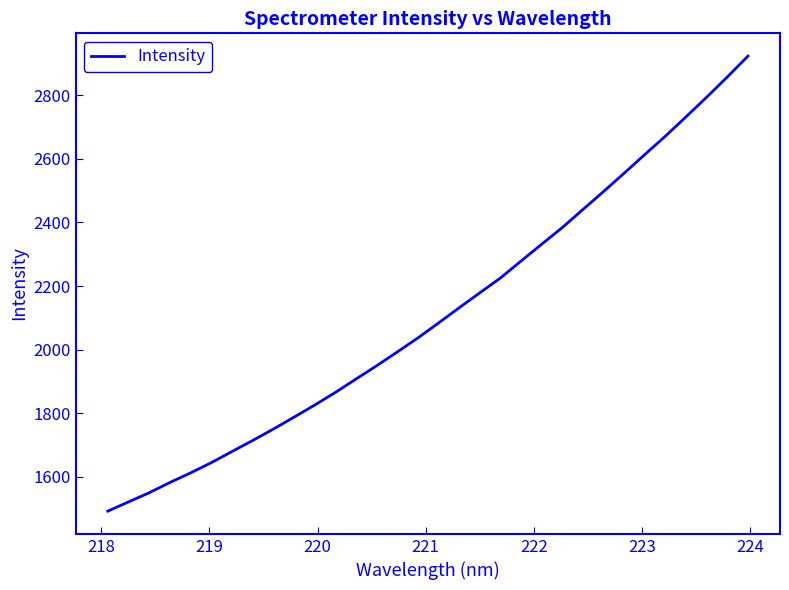

What is the smallest value displayed?

1492.2